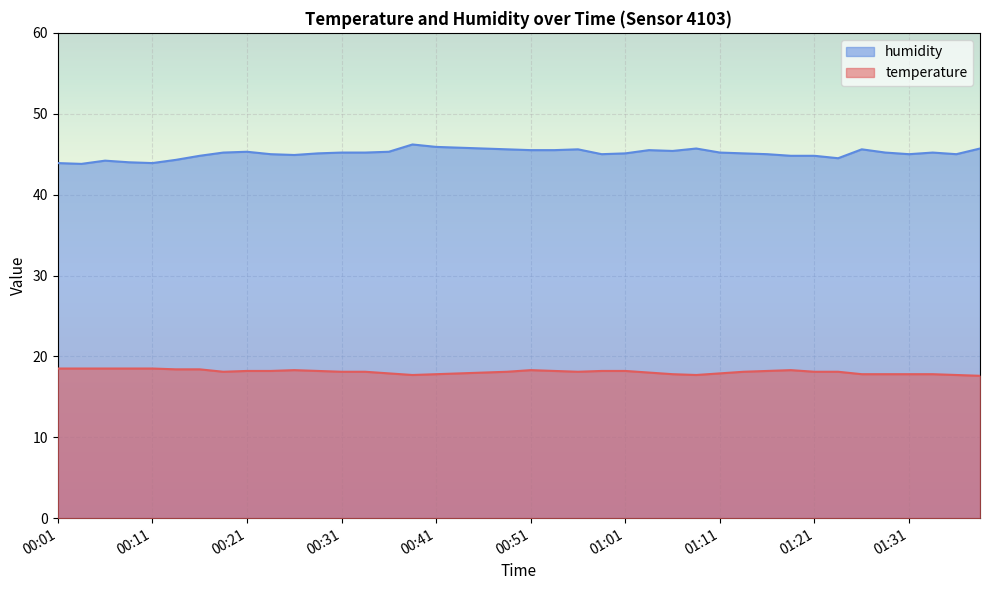

What is the highest value of the humidity series?

46.2